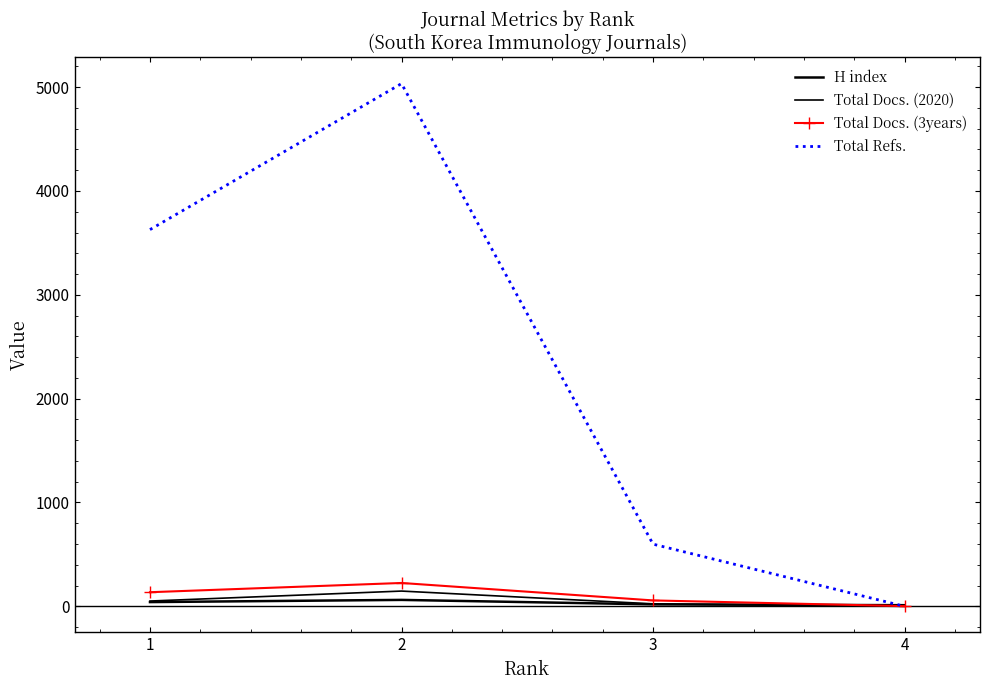

Count the number of categories in the chart.

4